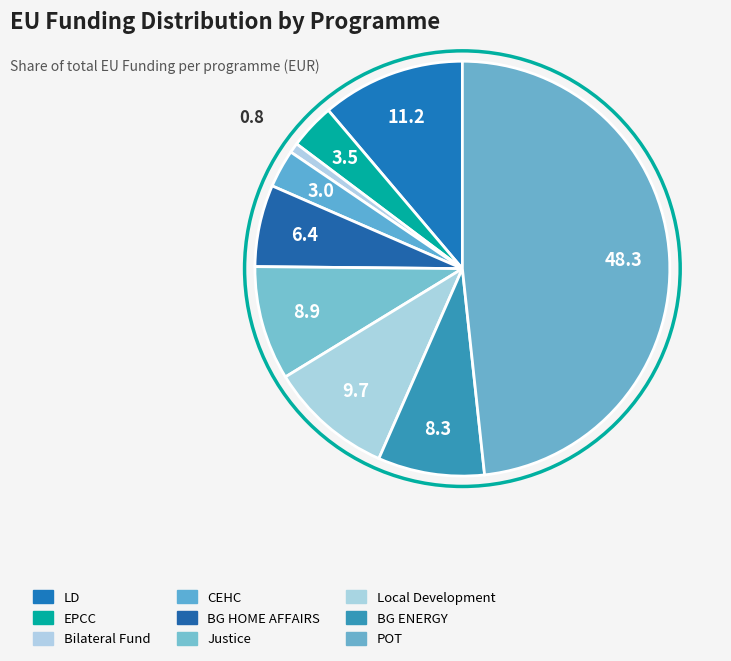

Count the number of slices in the pie.

9